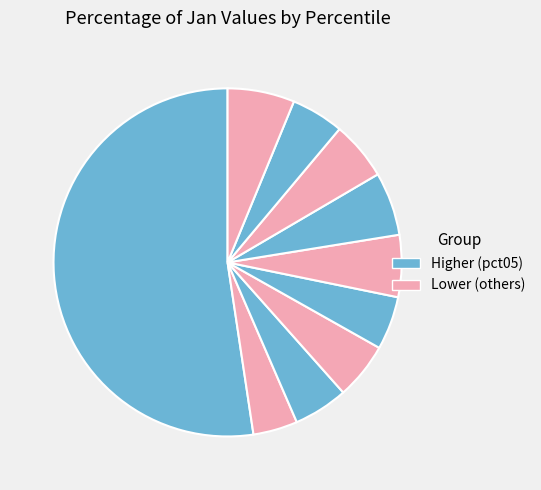

How many segments does this pie chart have?

10